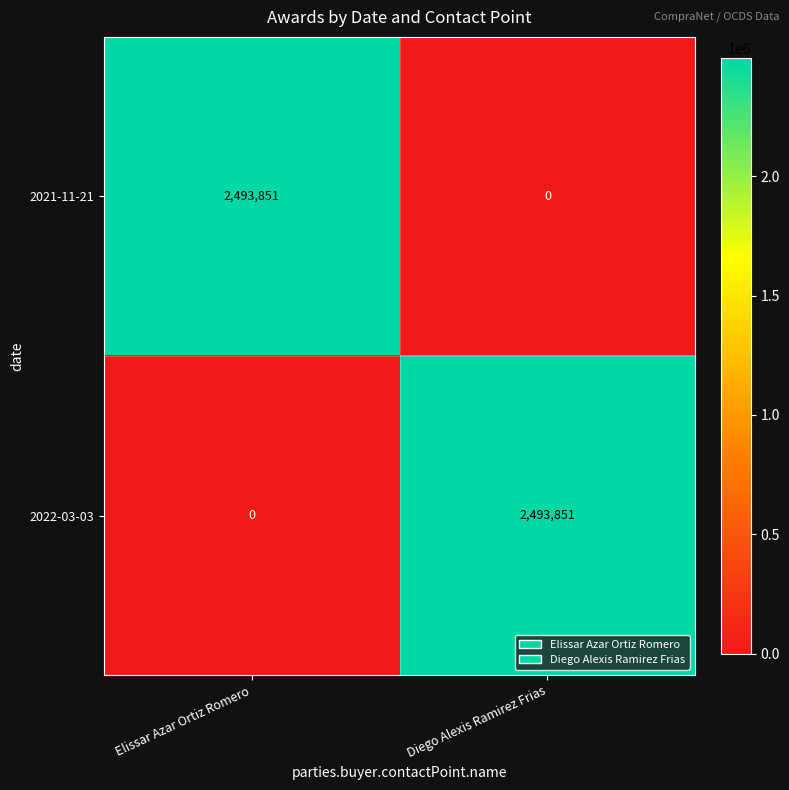

Which category has the lowest value in the 2022-03-03 series?

Elissar Azar Ortiz Romero